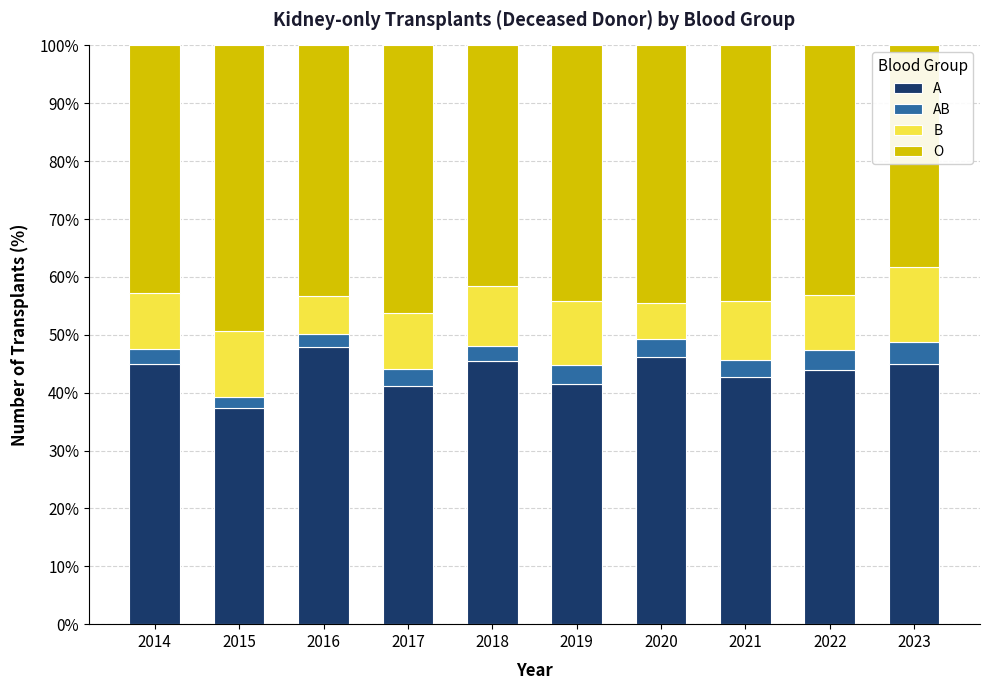

What is the difference between the maximum and minimum values in the A series?

10.6